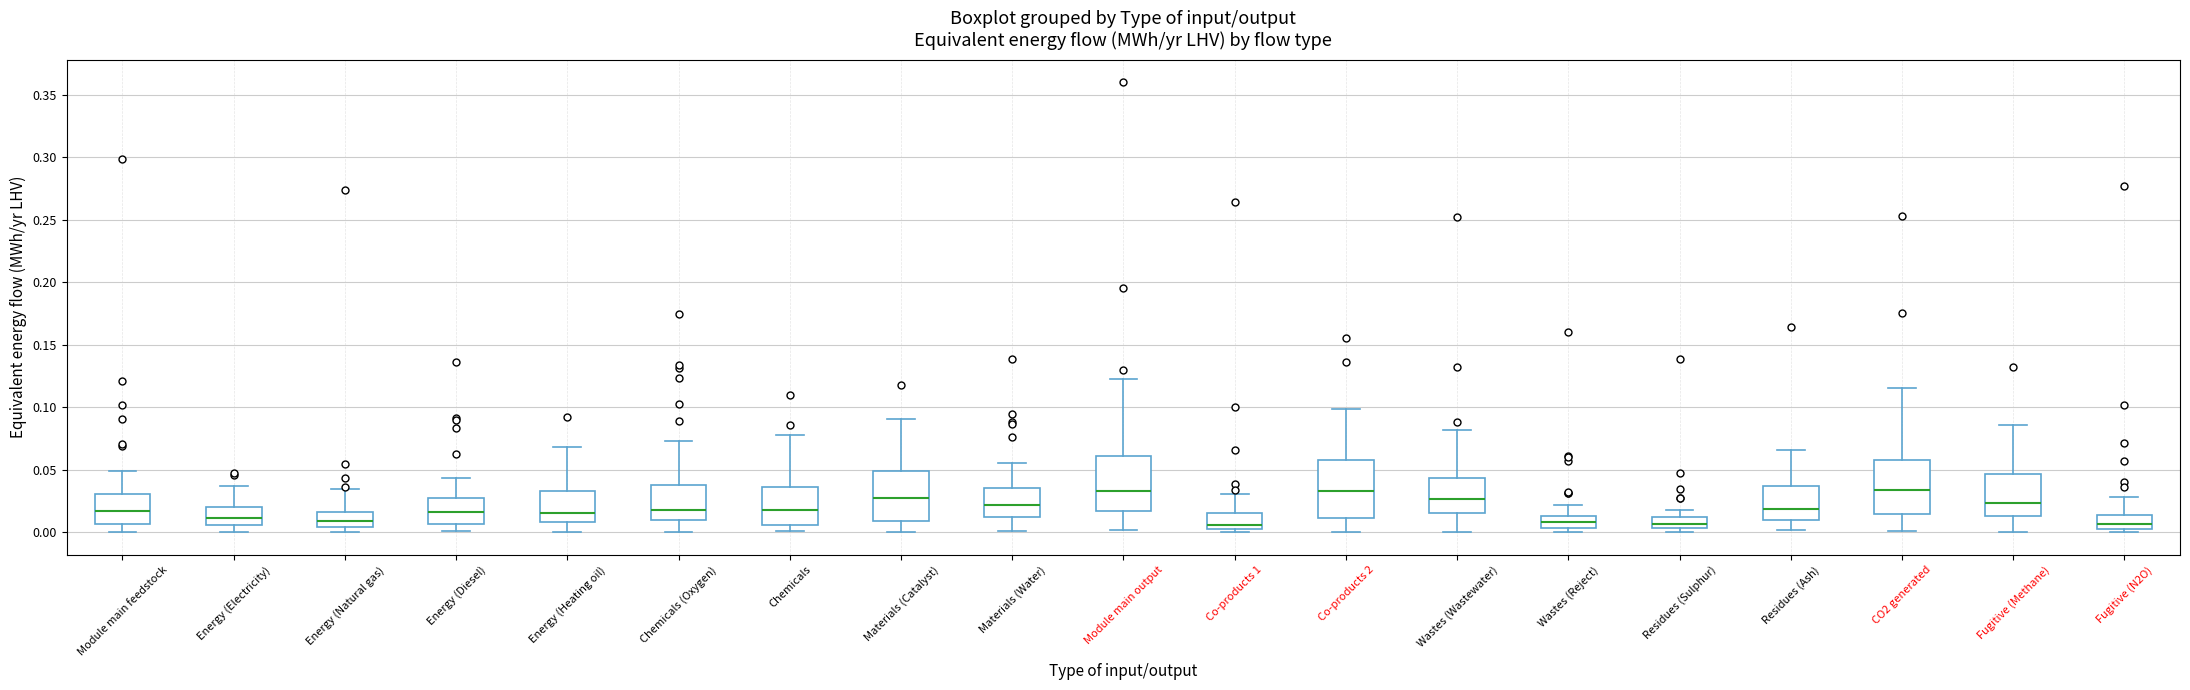

Reading left to right, transcribe this box plot: for each box, give where its median line is, the range the box spans, and where its two whiskers end, as read against the y-axis. The values are not printed on the chart, so give them approximately, as read against the axis.

Module main feedstock: median 0.015, box 0.005 to 0.030, whiskers 0.000 to 0.050
Energy (Electricity): median 0.010, box 0.005 to 0.020, whiskers 0.000 to 0.035
Energy (Natural gas): median 0.010, box 0.005 to 0.015, whiskers 0.000 to 0.035
Energy (Diesel): median 0.015, box 0.005 to 0.030, whiskers 0.000 to 0.045
Energy (Heating oil): median 0.015, box 0.010 to 0.035, whiskers 0.000 to 0.070
Chemicals (Oxygen): median 0.020, box 0.010 to 0.040, whiskers 0.000 to 0.075
Chemicals: median 0.020, box 0.005 to 0.035, whiskers 0.000 to 0.080
Materials (Catalyst): median 0.025, box 0.010 to 0.050, whiskers 0.000 to 0.090
Materials (Water): median 0.020, box 0.010 to 0.035, whiskers 0.000 to 0.055
Module main output: median 0.035, box 0.015 to 0.060, whiskers 0.000 to 0.125
Co-products 1: median 0.005 (just above the box's lower edge), box 0.005 to 0.015, whiskers 0.000 to 0.030
Co-products 2: median 0.035, box 0.010 to 0.060, whiskers 0.000 to 0.100
Wastes (Wastewater): median 0.025, box 0.015 to 0.045, whiskers 0.000 to 0.080
Wastes (Reject): median 0.010, box 0.005 to 0.015, whiskers 0.000 to 0.020
Residues (Sulphur): median 0.005 (inside the box), box 0.005 to 0.010, whiskers 0.000 to 0.020
Residues (Ash): median 0.020, box 0.010 to 0.035, whiskers 0.000 to 0.065
CO2 generated: median 0.035, box 0.015 to 0.060, whiskers 0.000 to 0.115
Fugitive (Methane): median 0.025, box 0.015 to 0.045, whiskers 0.000 to 0.085
Fugitive (N2O): median 0.005, box 0.000 to 0.015, whiskers 0.000 (just below the box's lower edge) to 0.030